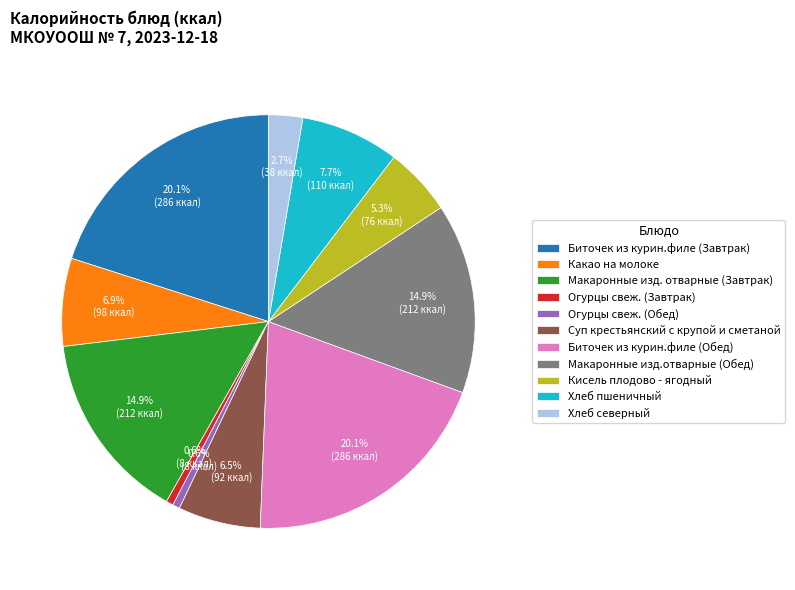

To the nearest percent, what is the difference between the largest and smallest slice percentages?

19%